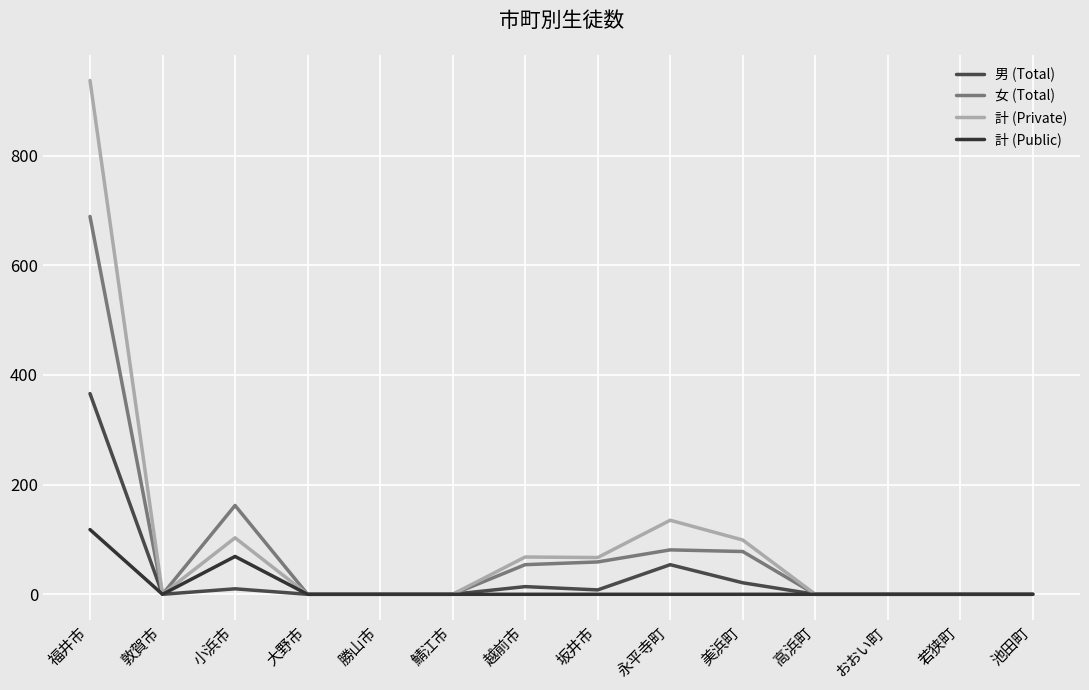

What is the difference between the maximum and second lowest values in the 計 (Private) series?

937